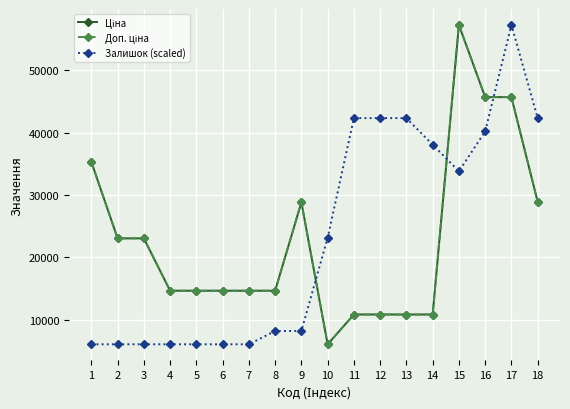

The value of Залишок (scaled) at 2 is 6067.2. True or false?

True